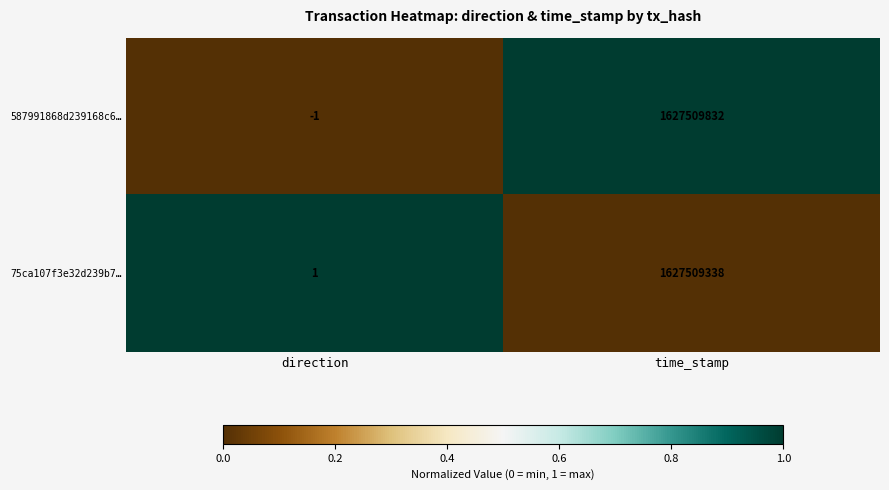

Rank the series at time_stamp from lowest to highest value.

75ca107f3e32d239b7…, 587991868d239168c6…